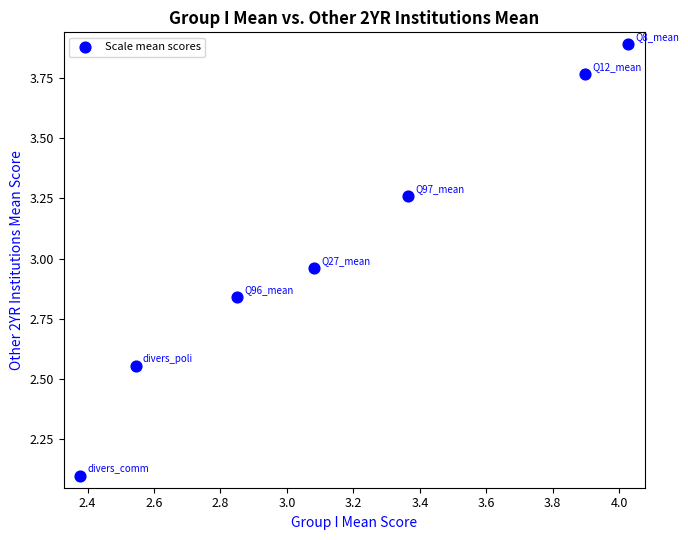

What Y value in the scatter plot is closest to 2?

2.1